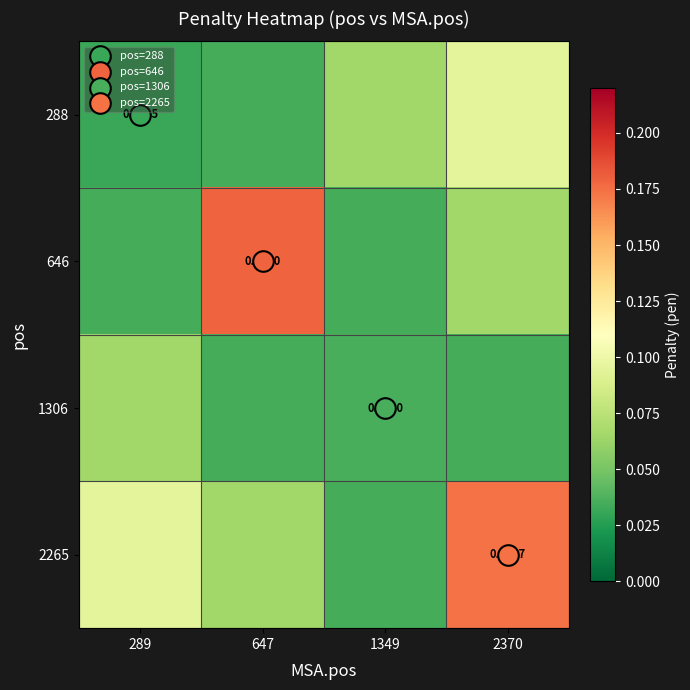

How many 646 values are between 0 and 1?

4